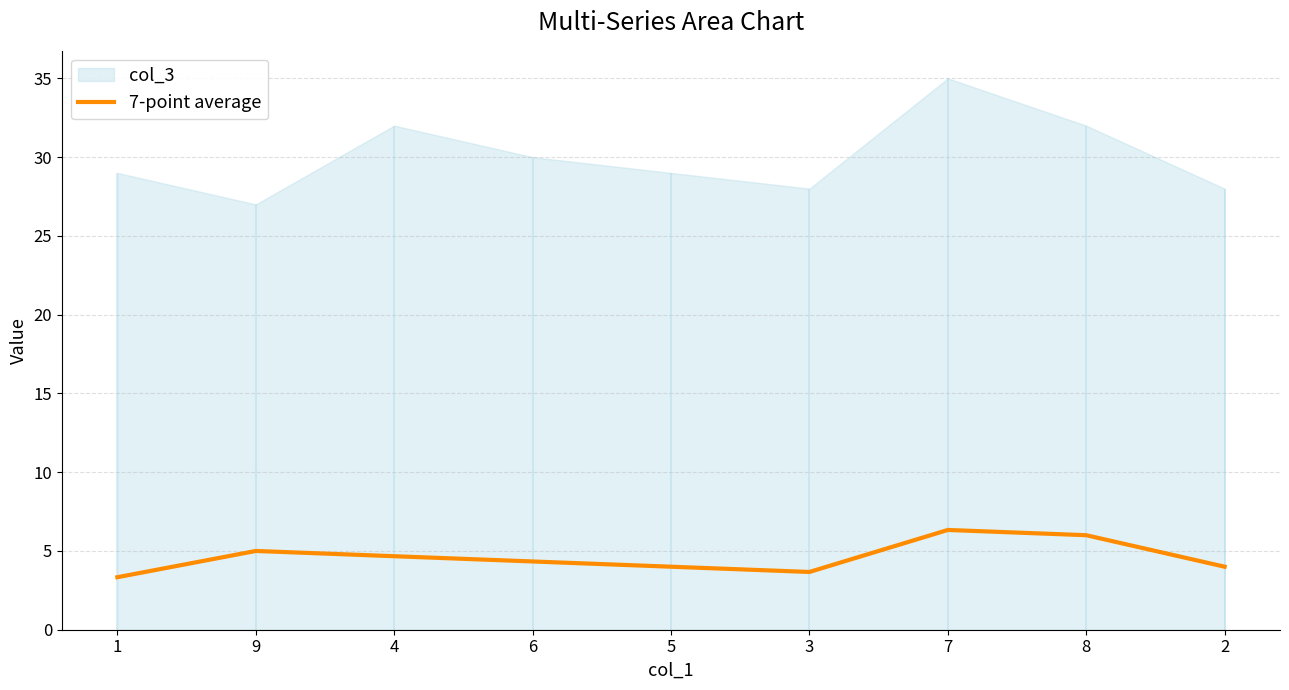

The chart shows a value of 4.0 at 2. True or false?

True